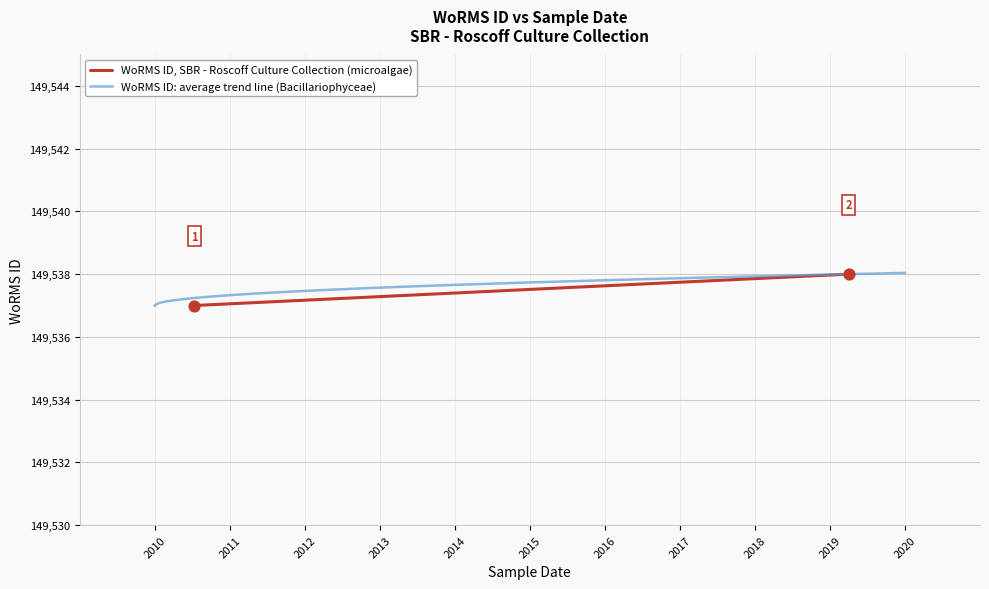

Between 01-04-2019 and 10-07-2010, which is larger?

01-04-2019